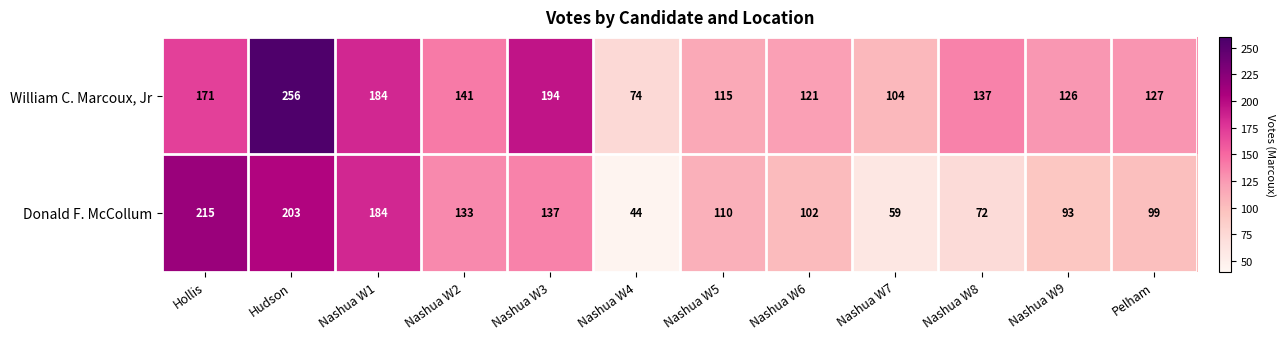

The value of William C. Marcoux, Jr at Nashua W9 is 28. True or false?

False